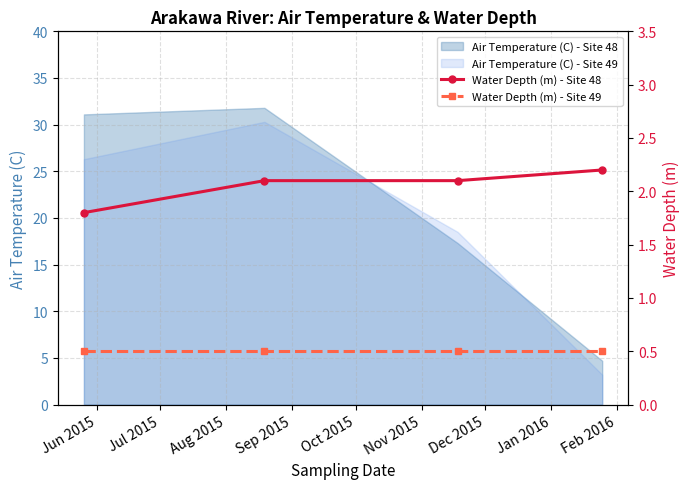

What is the lowest value of the Air Temperature (C) - Site 49 series?

3.2